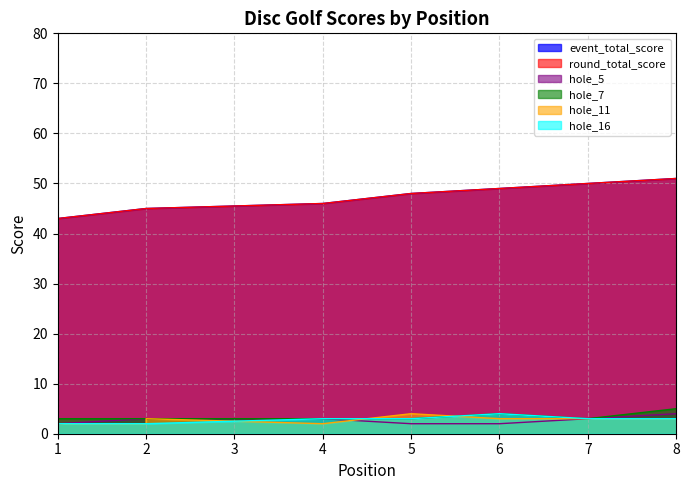

At which label does event_total_score first exceed 48?

6